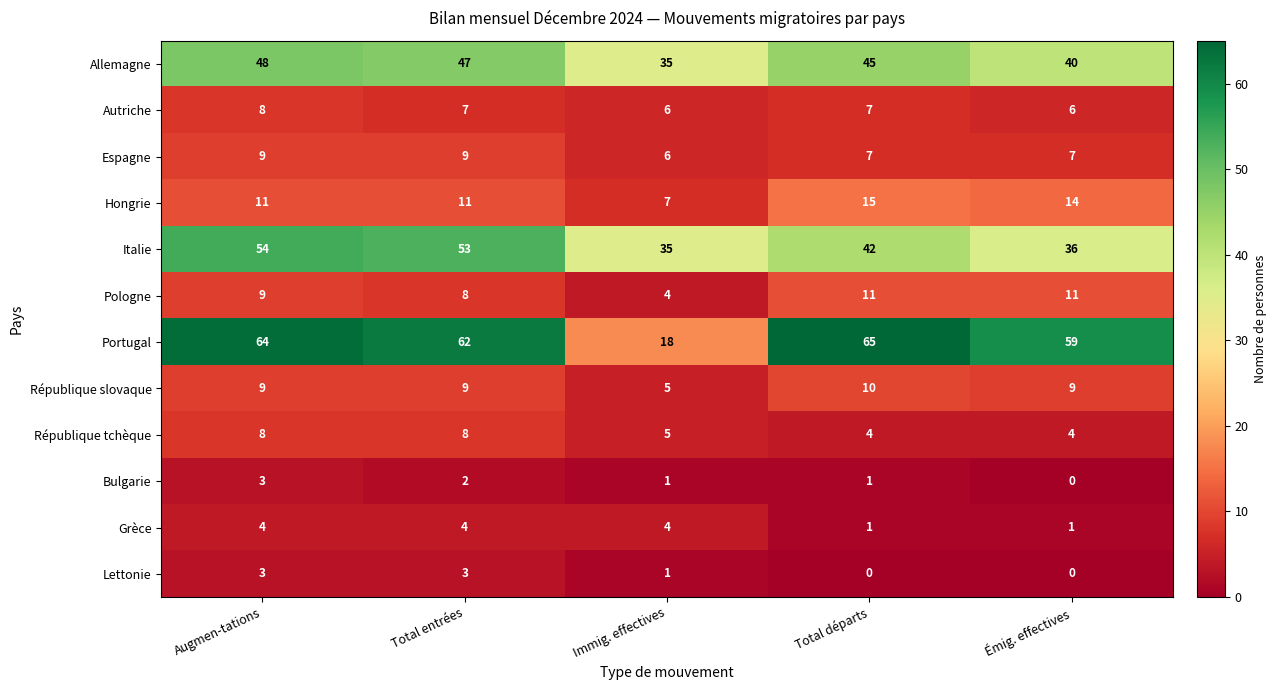

Between Total entrées and Total départs, which series saw the biggest shift?

Italie